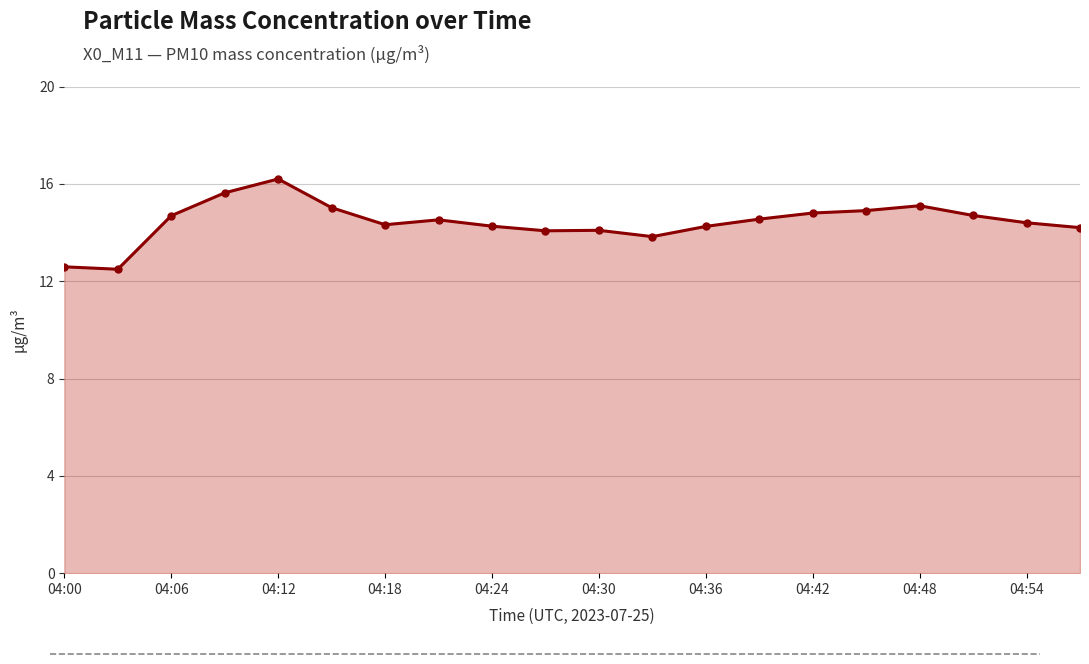

How many lines are shown in the chart?

1